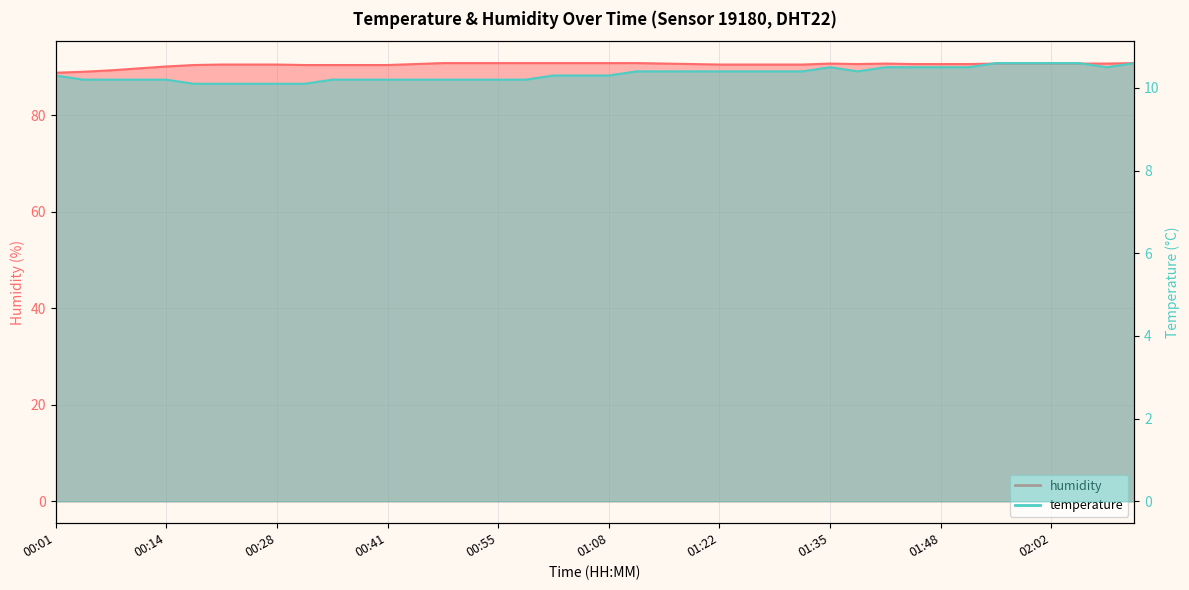

How many interior local valleys does the temperature series have?

2